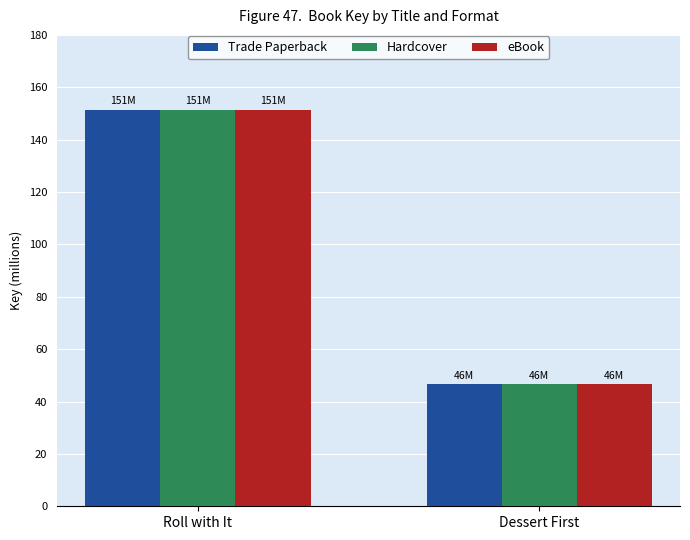

What are all the series names shown in the legend?

Trade Paperback, Hardcover, eBook